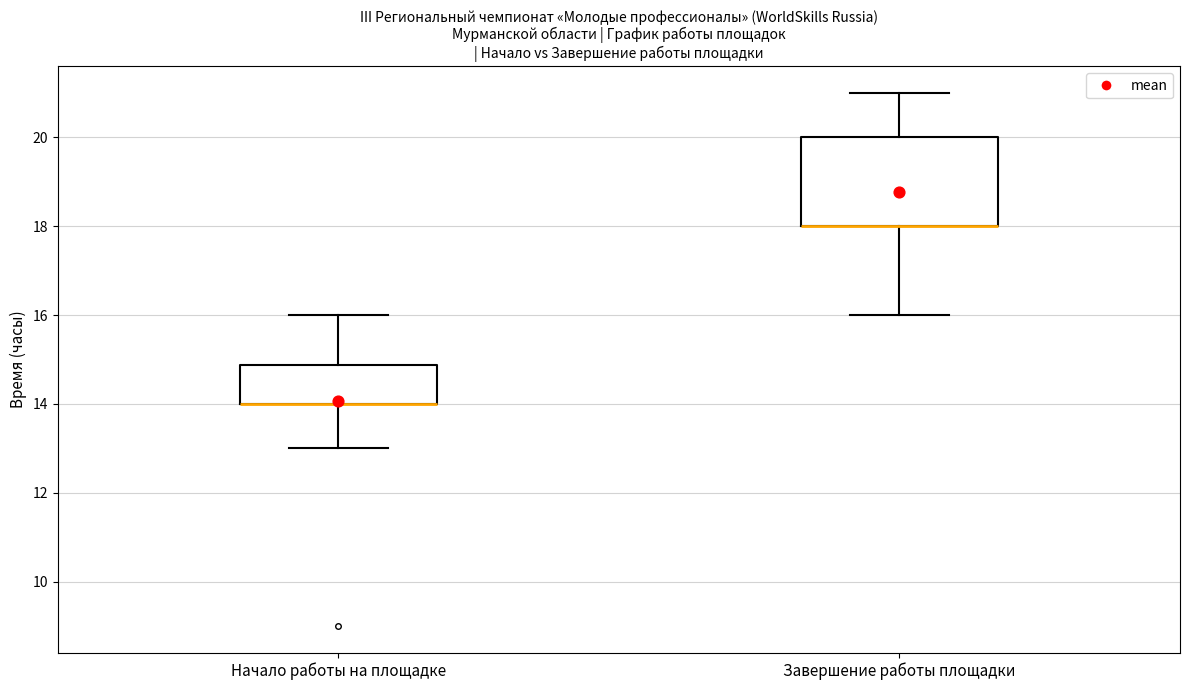

Reading left to right, read every box against the y-axis: the position of its median line, the range the box covers, and the ends of its whiskers. The values are not printed on the chart, so give them approximately, as read against the axis.

Начало работы на площадке: median 14.0 (drawn on the box's lower edge), box 14.0 to 14.8, whiskers 13.0 to 16.0
Завершение работы площадки: median 18.0 (drawn on the box's lower edge), box 18.0 to 20.0, whiskers 16.0 to 21.0